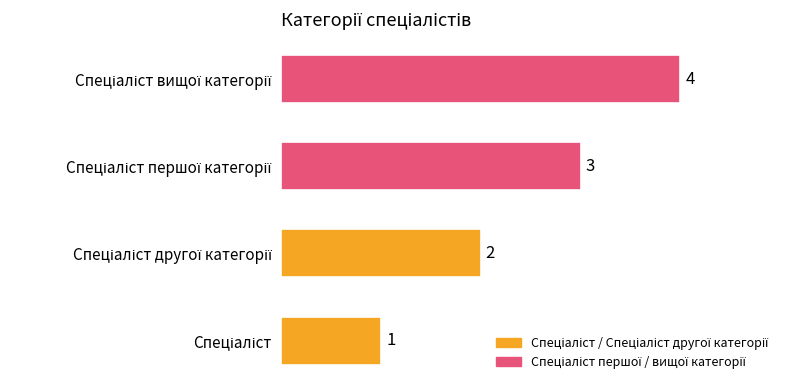

What is the difference between the maximum and minimum values?

3